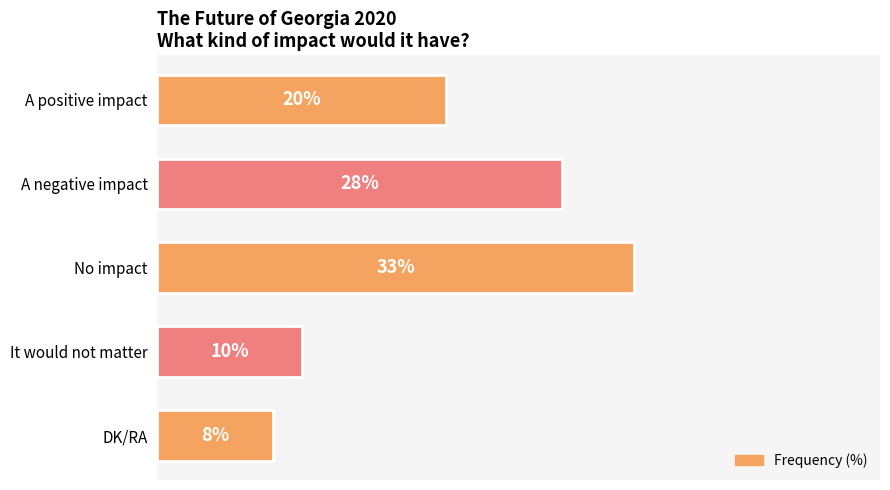

At which category does the chart reach its peak across all series?

No impact